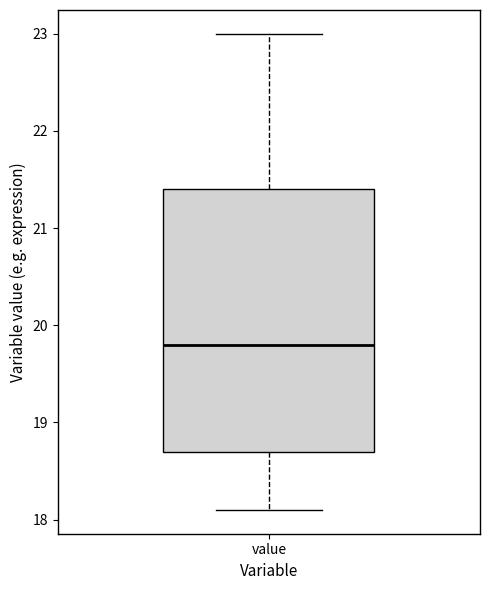

Read this box plot against the y-axis: the position of the median line, the range covered by the box, and the ends of both whiskers. The values are not printed on the chart, so give them approximately, as read against the axis.

median 19.8, box 18.7 to 21.4, whiskers 18.1 to 23.0